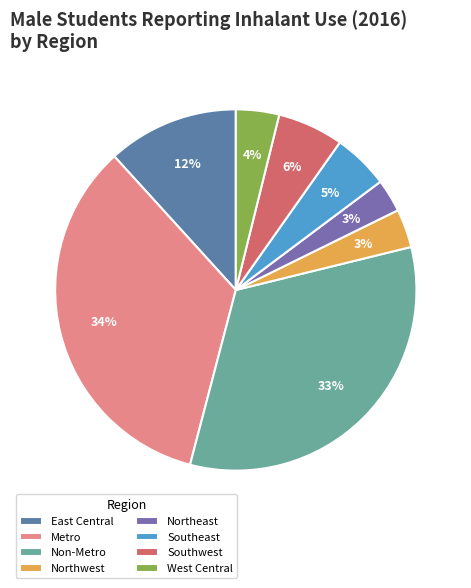

Which category has the smallest portion of the pie?

Northeast